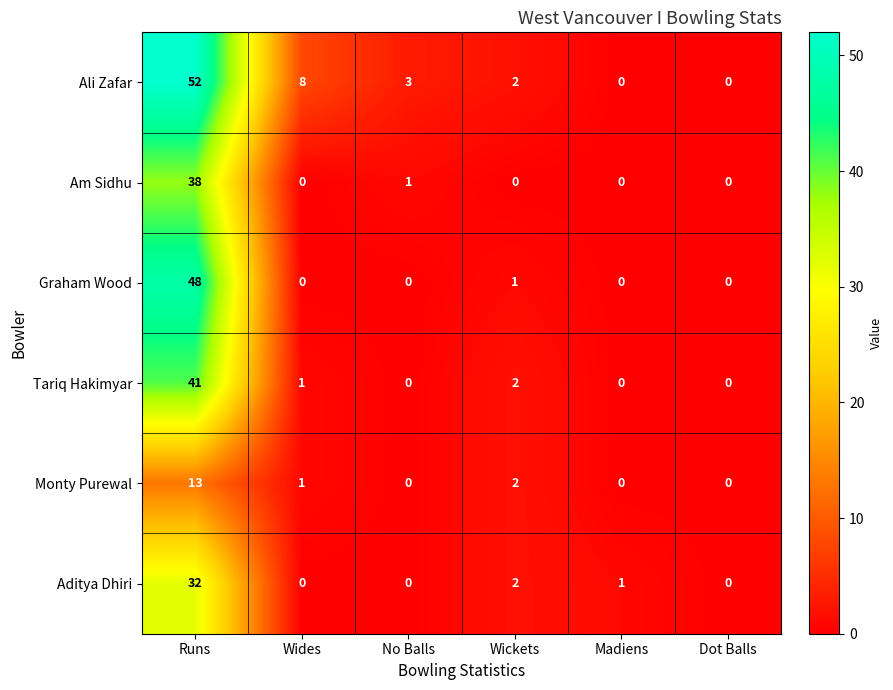

The Tariq Hakimyar series shows 1 at Wides. True or false?

True